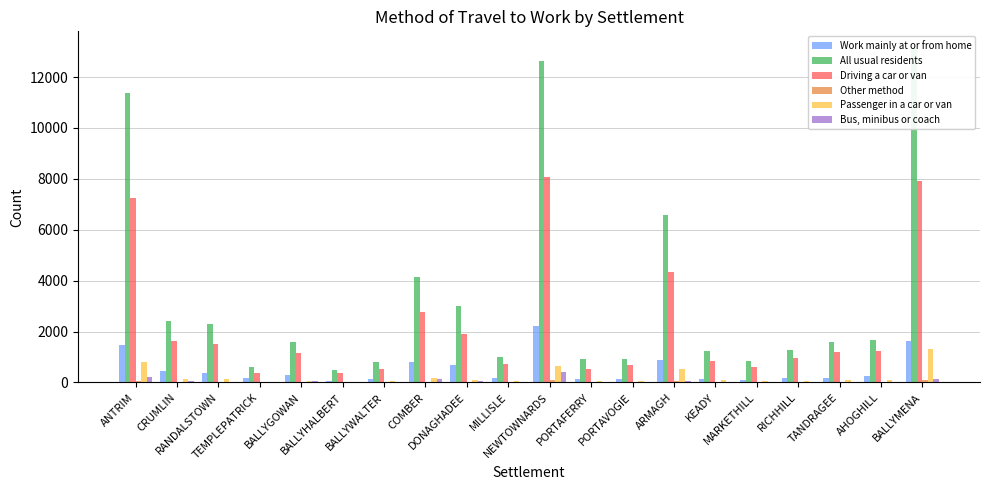

Between MARKETHILL and AHOGHILL, which series saw the biggest shift?

All usual residents